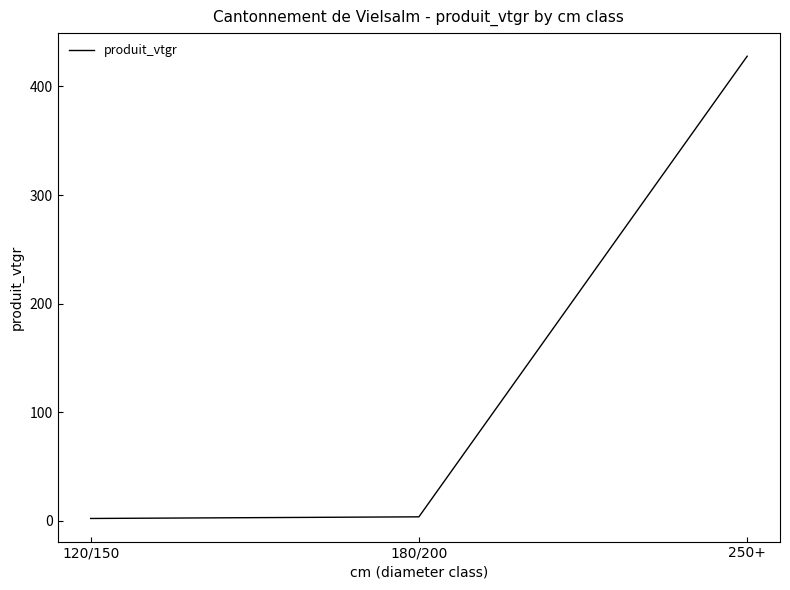

Is it true that the value at 250+ is 427.9?

True